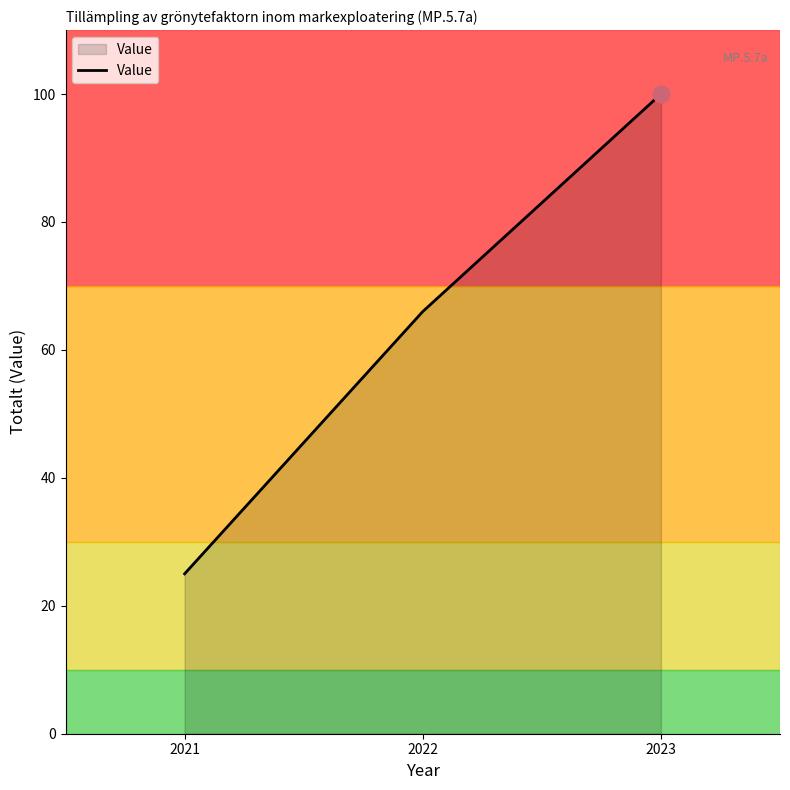

Reading left to right, transcribe all the data shown in this chart.

25	66	100